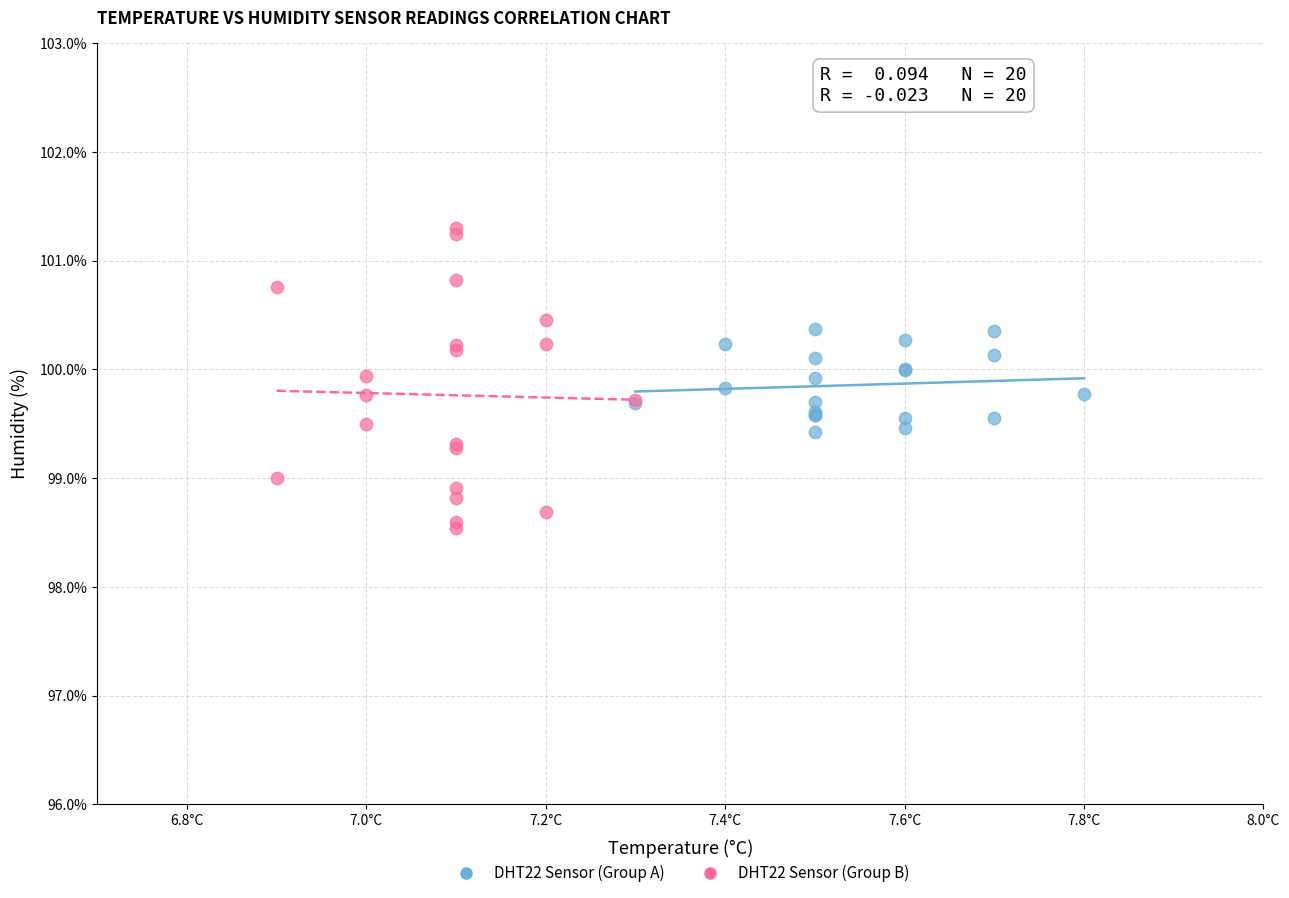

Which series has the largest Y range (max minus min)?

DHT22 Sensor (Group B)